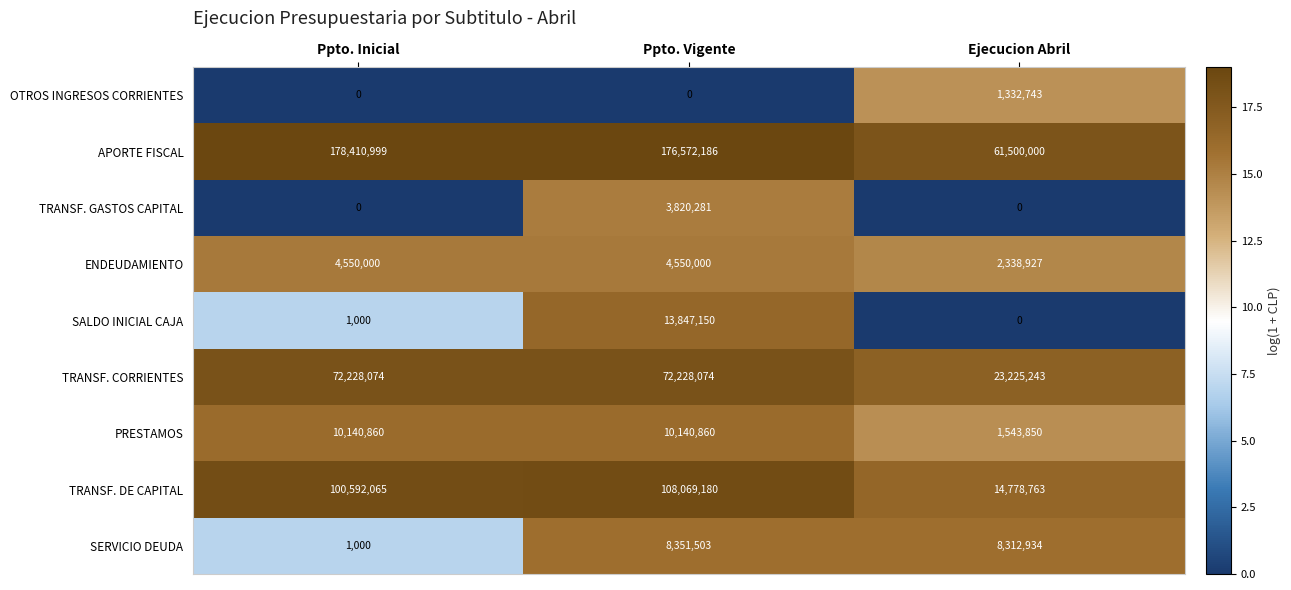

What is the average value of the TRANSF. CORRIENTES series?

55893797